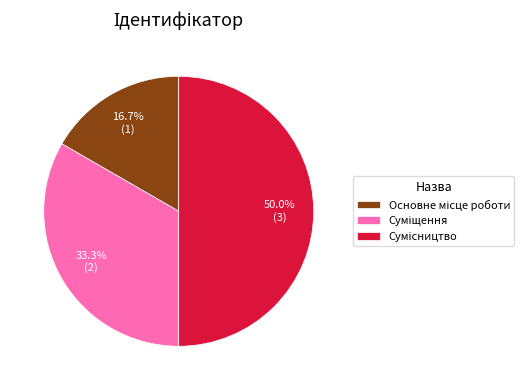

Count the number of slices in the pie.

3